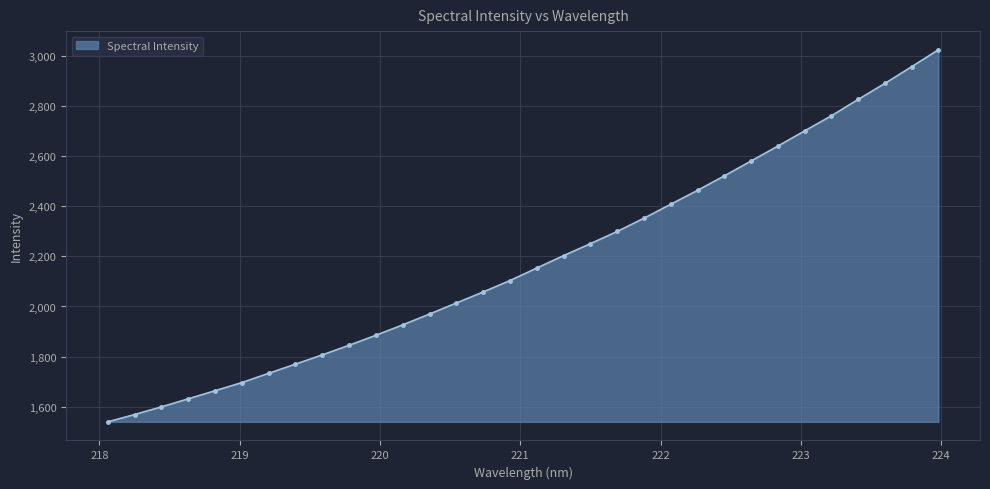

What is the value of the 12th point from the left?

1926.5